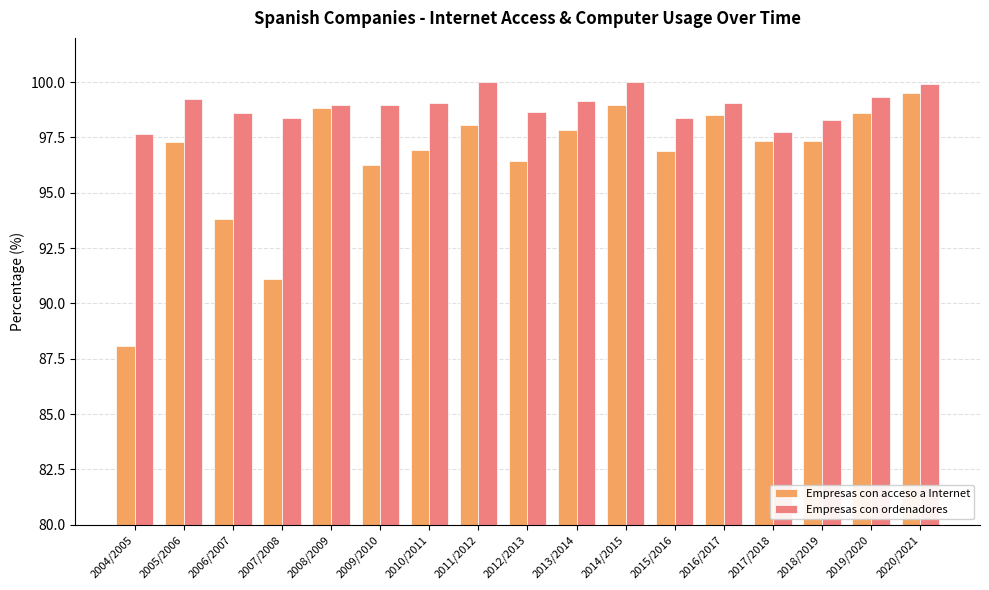

At which category is the sum across all series the highest?

2020/2021